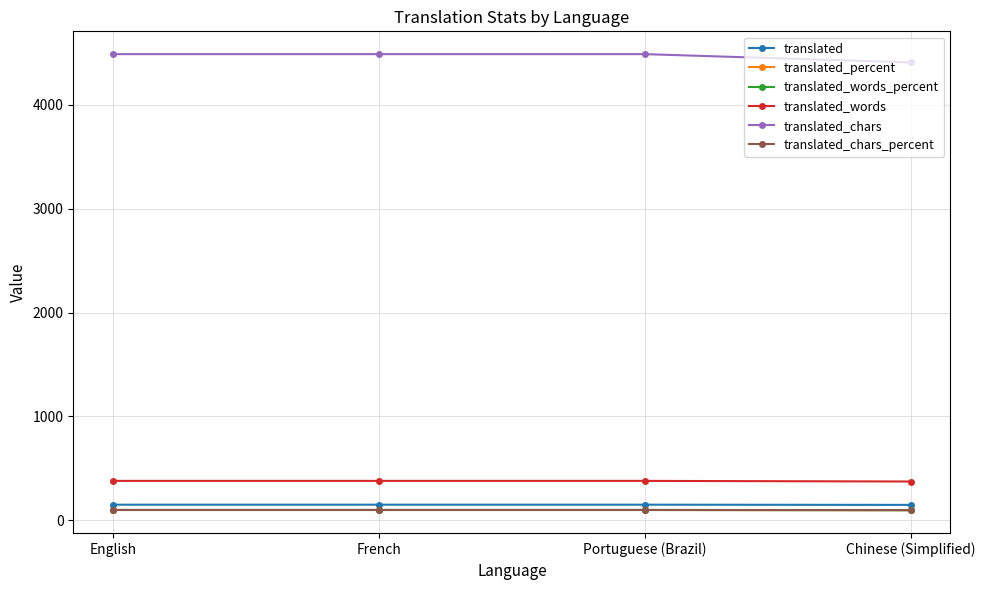

Between Portuguese (Brazil) and Chinese (Simplified), which series saw the biggest shift?

translated_chars